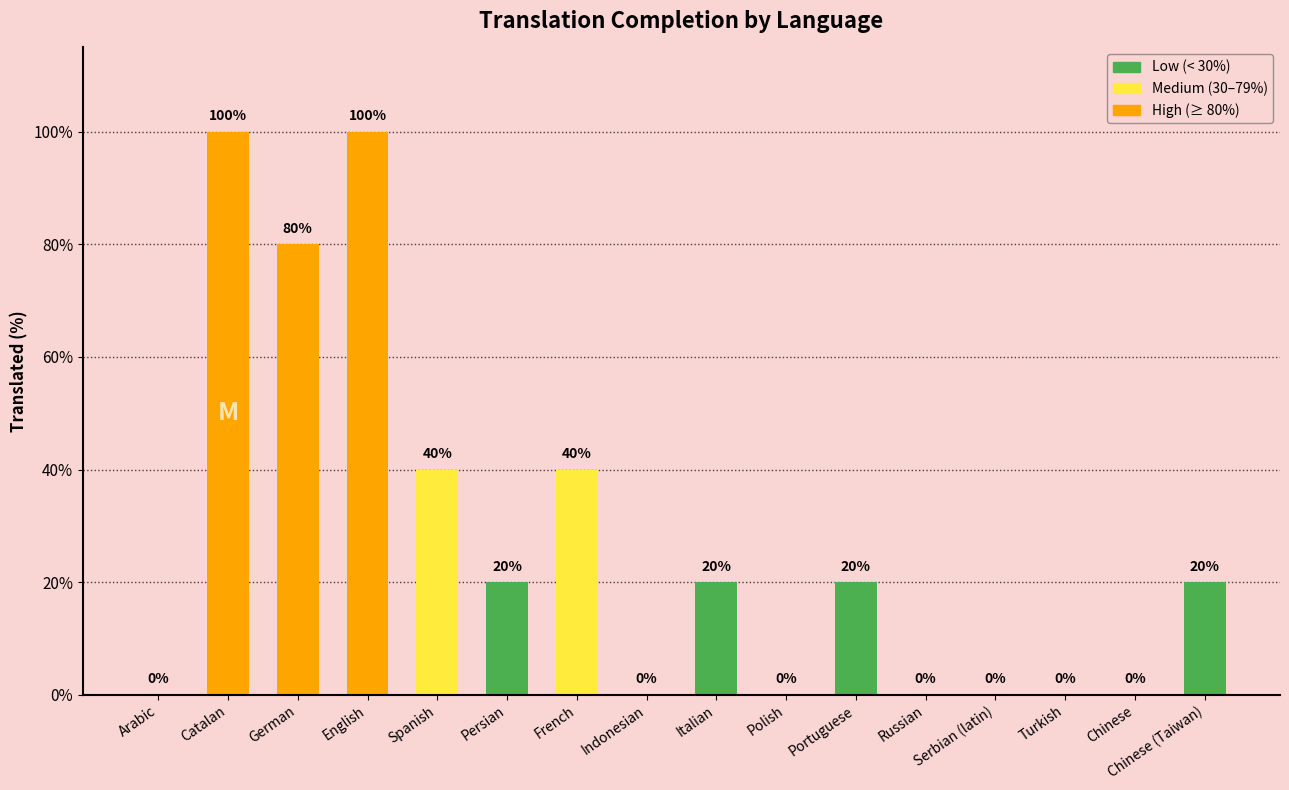

Is it true that the value at Italian is 33?

False